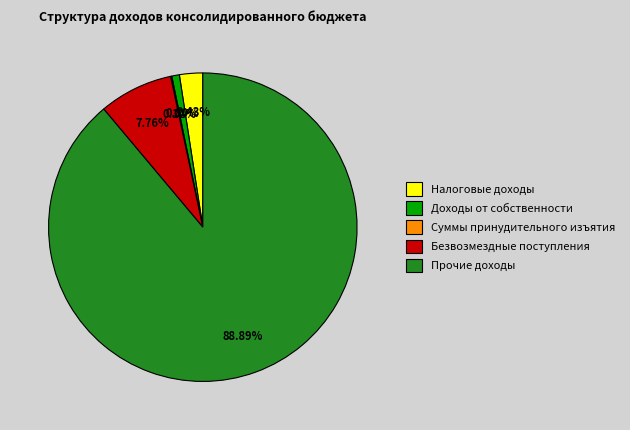

What percentage is the Налоговые доходы slice, to the nearest percent?

2%